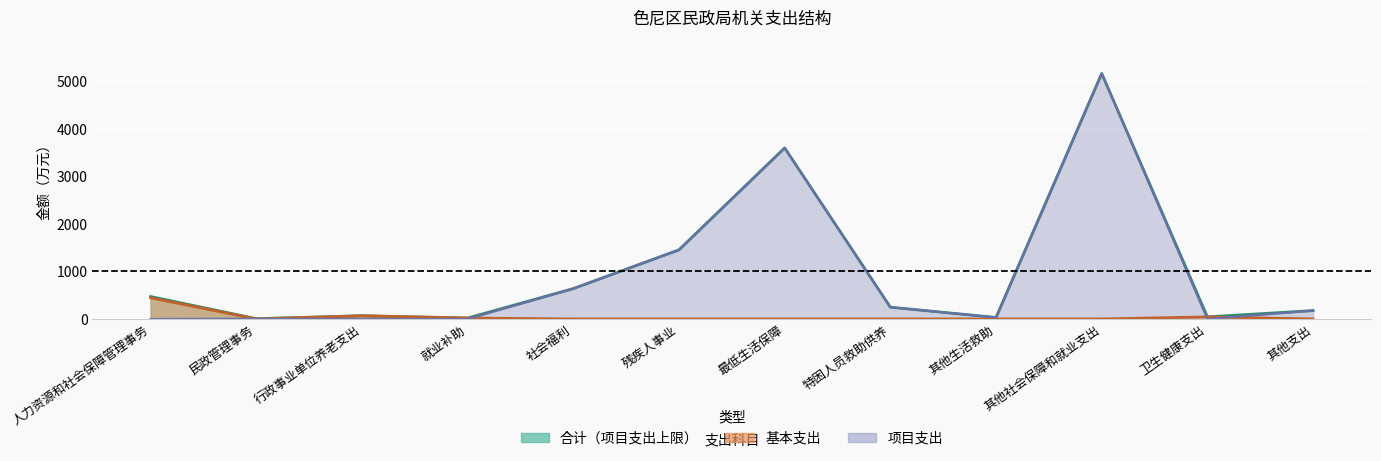

What is the difference between the maximum and minimum values in the 合计 series?

5158.5